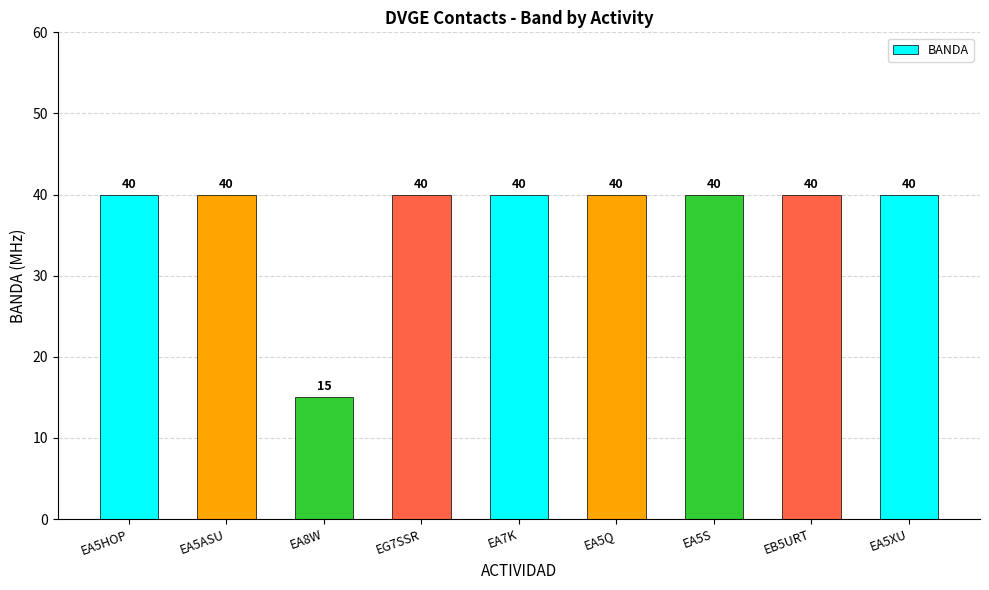

What is the smallest value displayed?

15